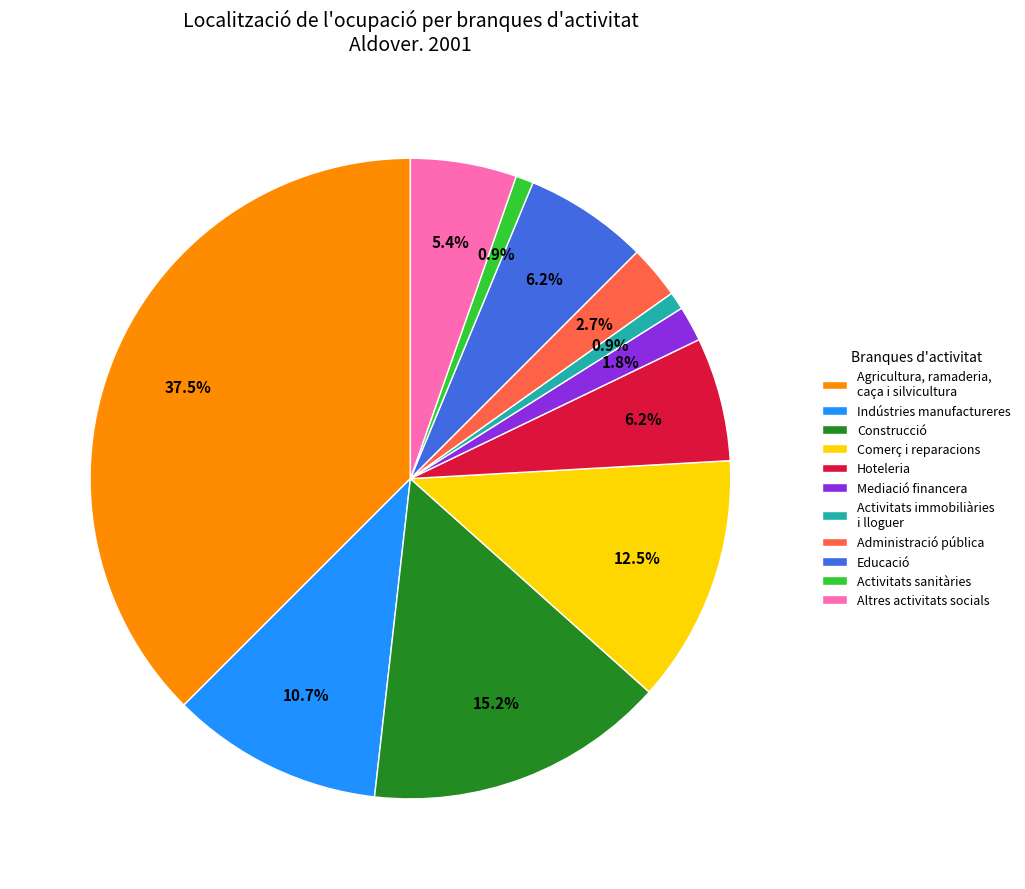

To the nearest percent, what portion does Indústries manufactureres represent?

11%